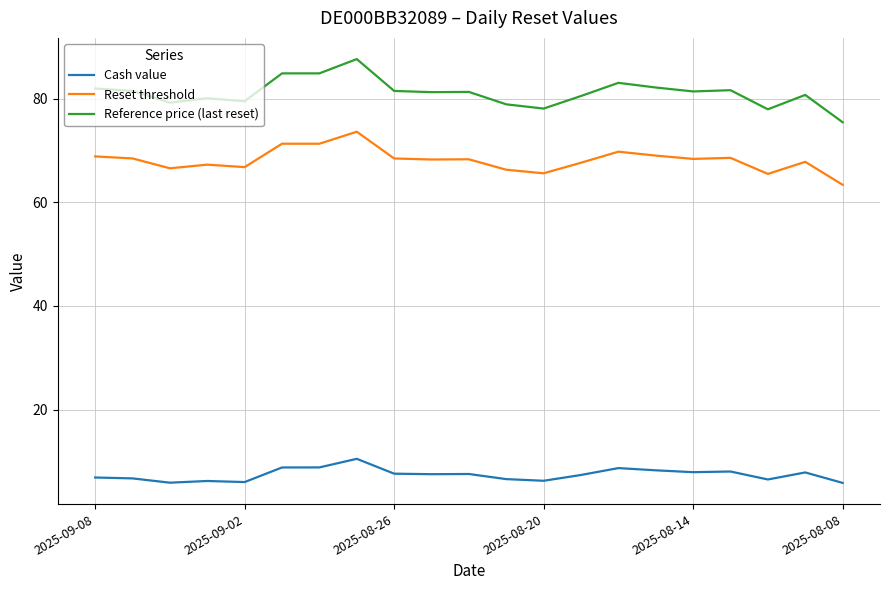

Count the number of data series in this chart.

3